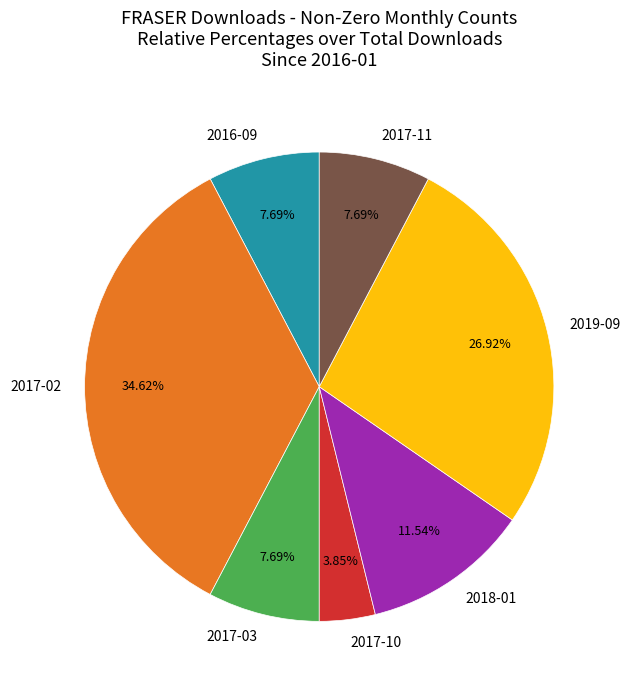

Which category has the biggest portion of the pie?

2017-02